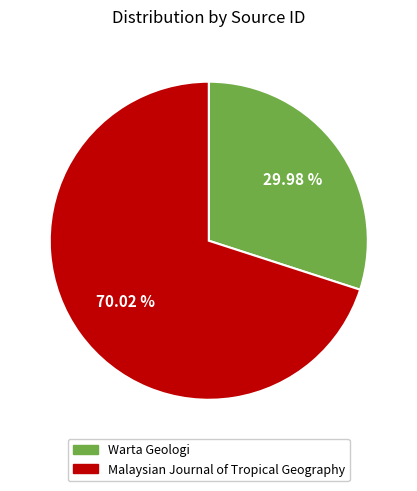

Which slice represents more than half of the pie?

Malaysian Journal of Tropical Geography